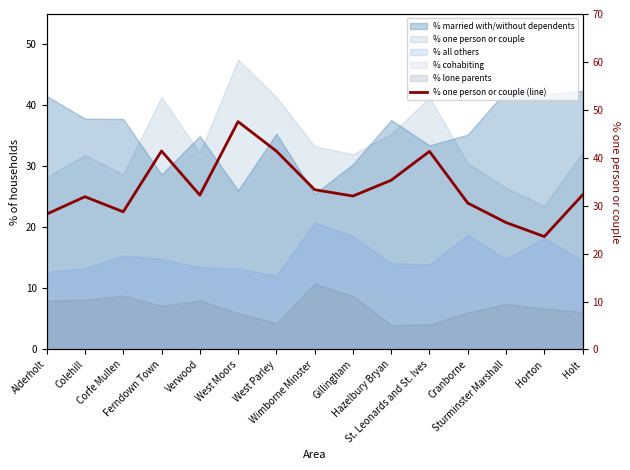

What is the ratio of the value at Holt to the value at Colehill?

1.0